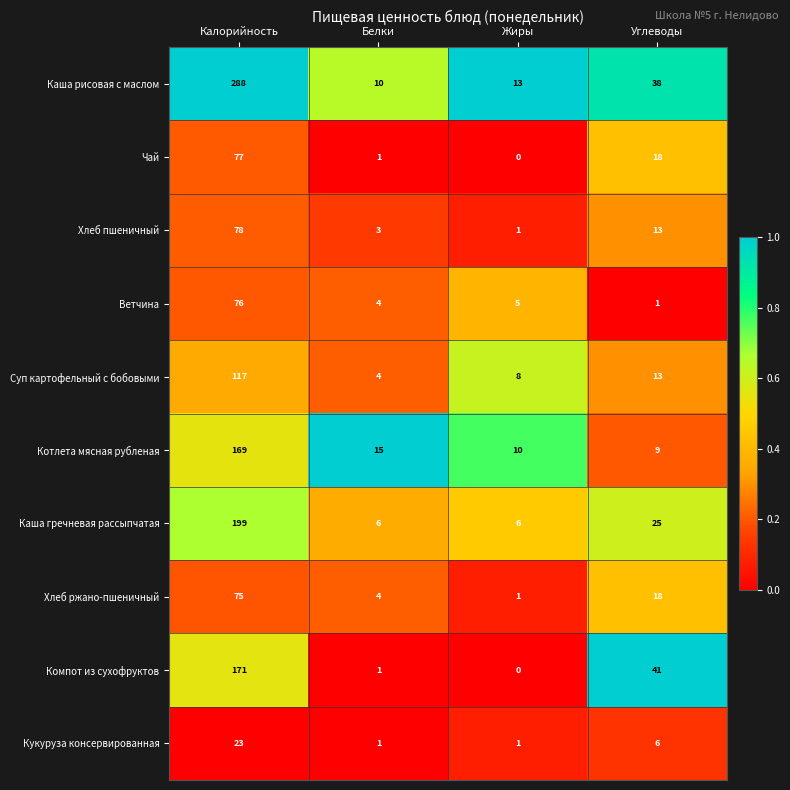

Count the number of categories in the chart.

4